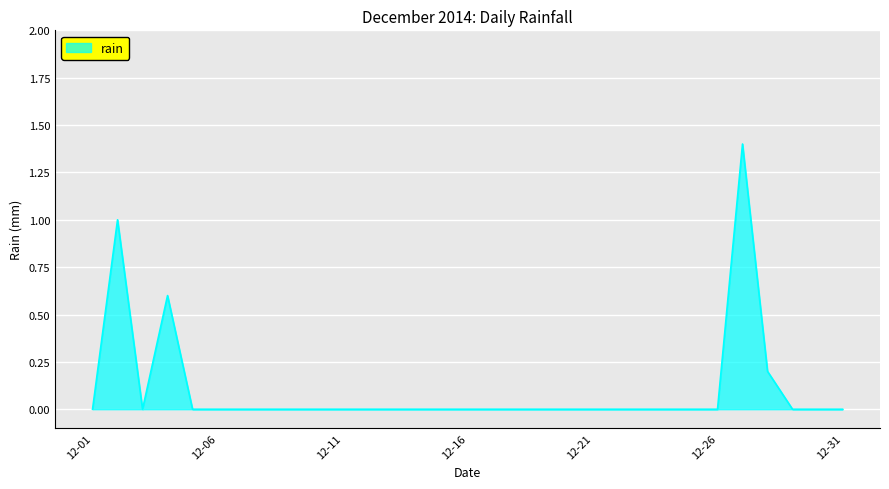

What is the maximum value shown in the chart?

1.4